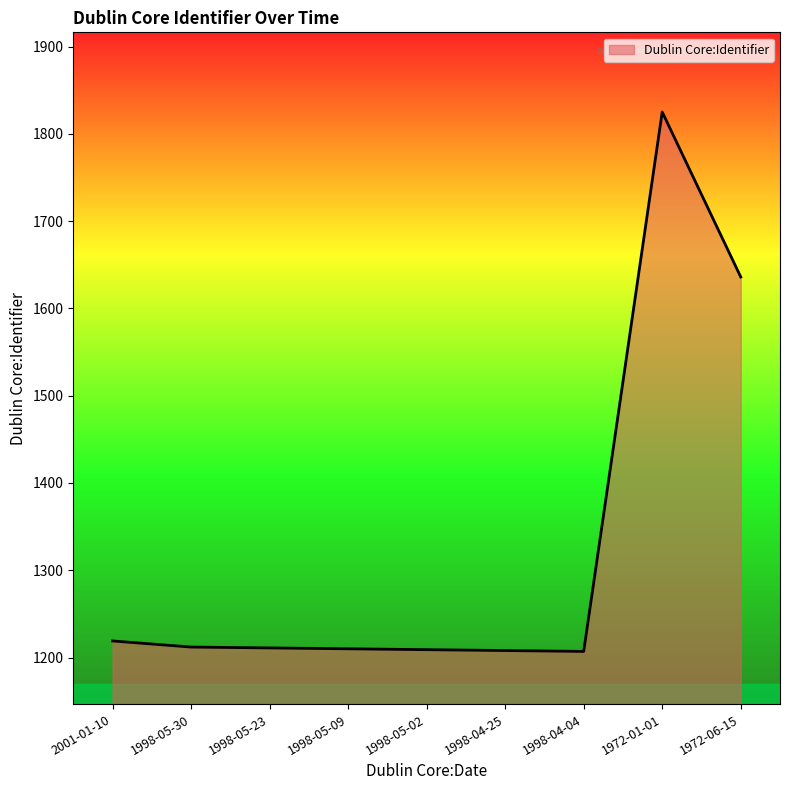

What position from the right is 2001-01-10?

9